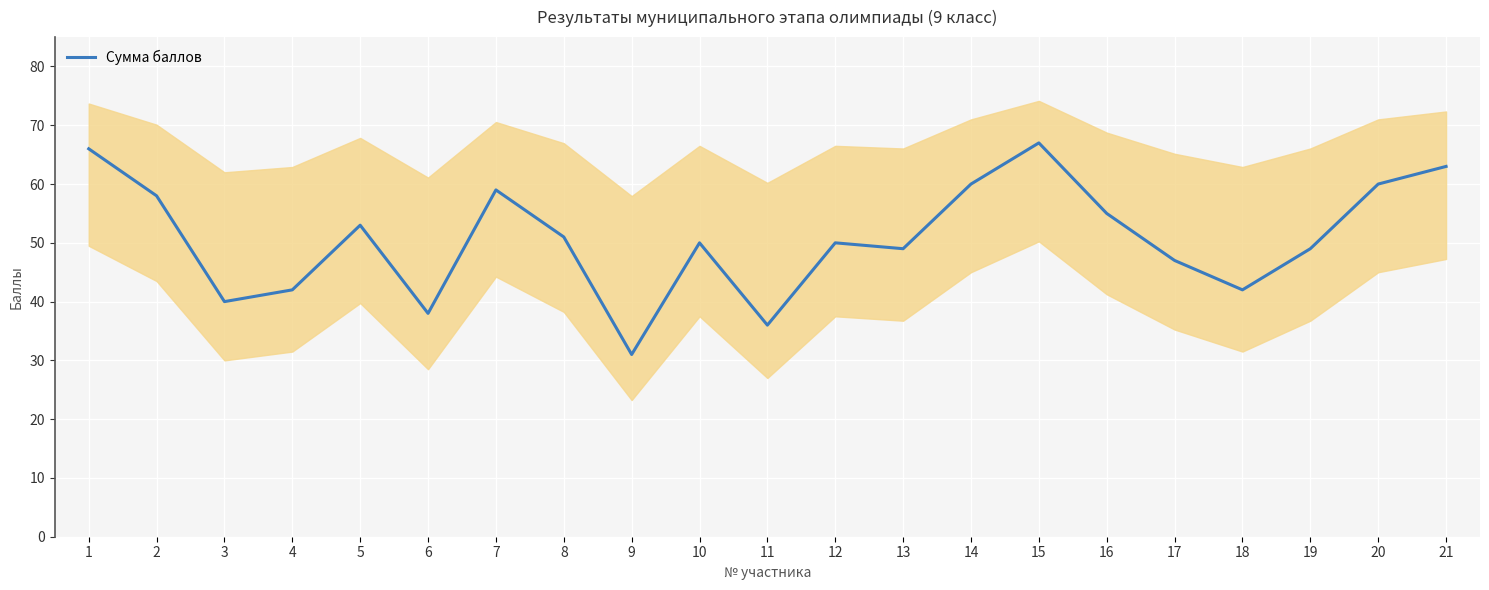

Reading left to right, transcribe all the data shown in this chart.

66	58	40	42	53	38	59	51	31	50	36	50	49	60	67	55	47	42	49	60	63